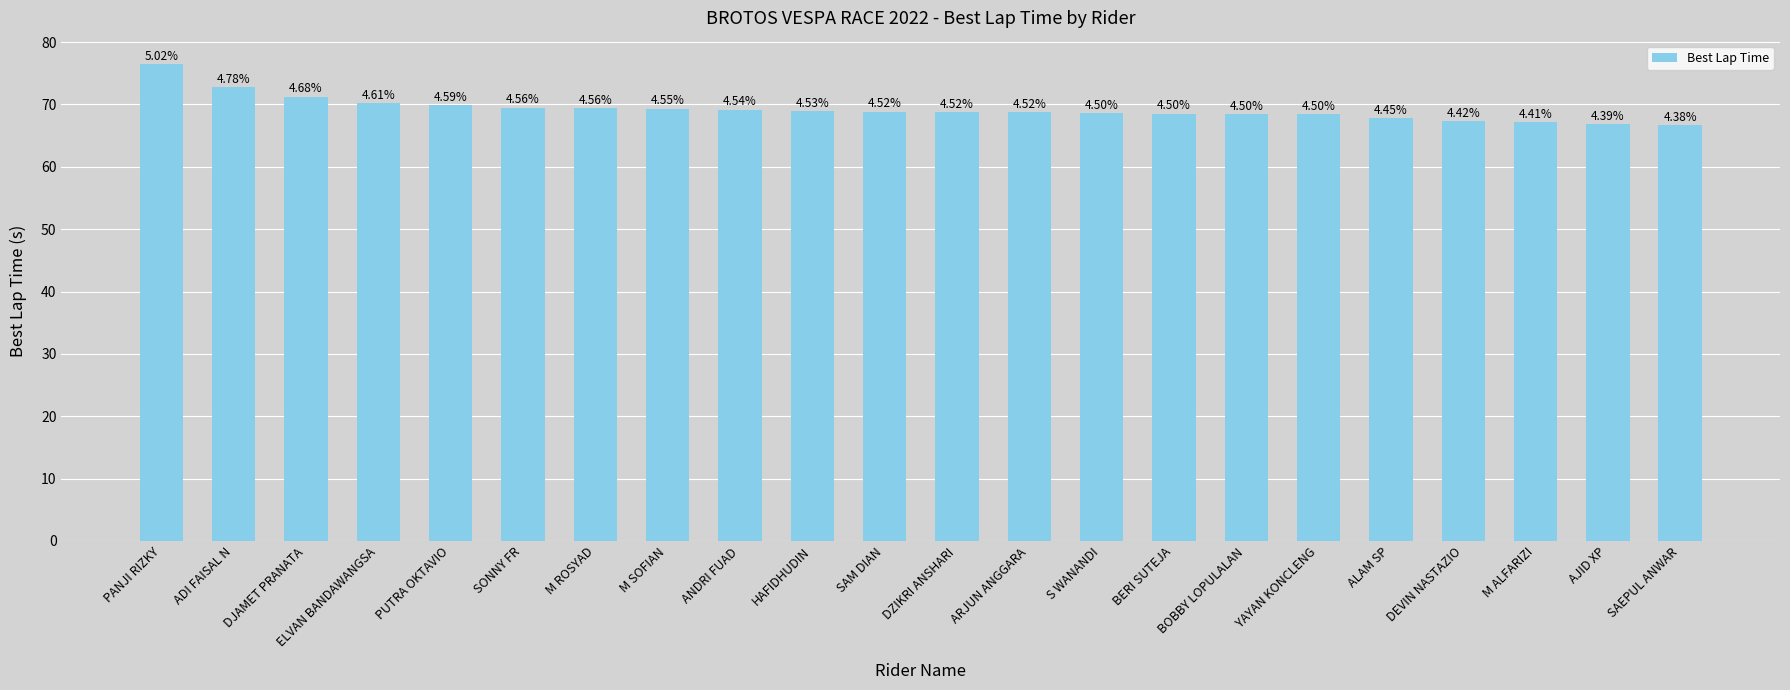

Does the chart contain any negative values?

No